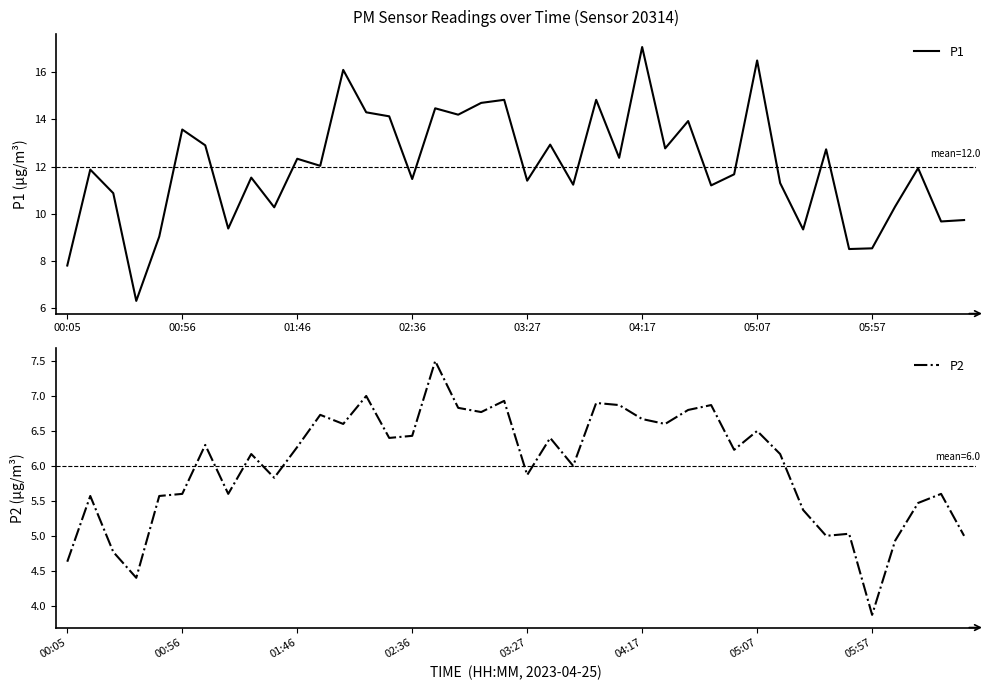

The P2 series shows 3.9 at 05:57. True or false?

True